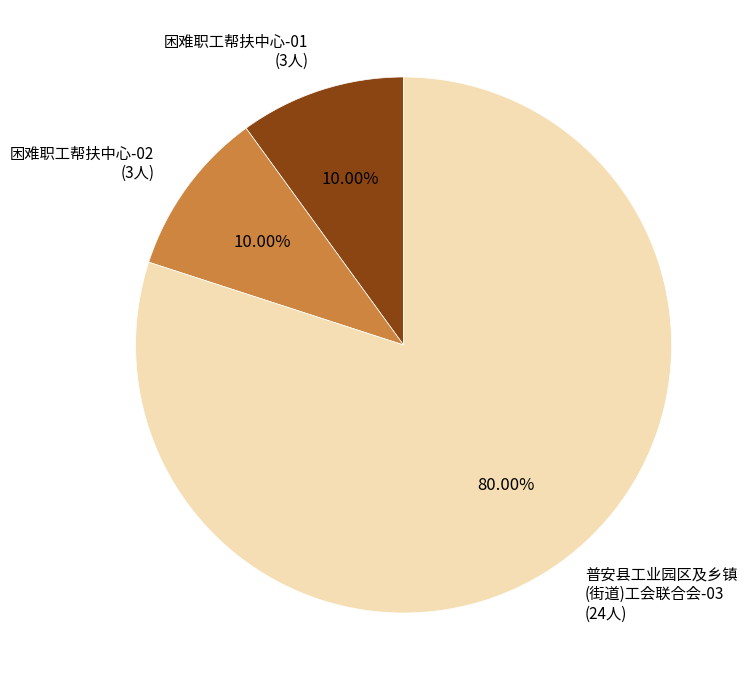

Combined, do 困难职工帮扶中心-02 (3人) and 困难职工帮扶中心-01 (3人) account for over 50%?

No